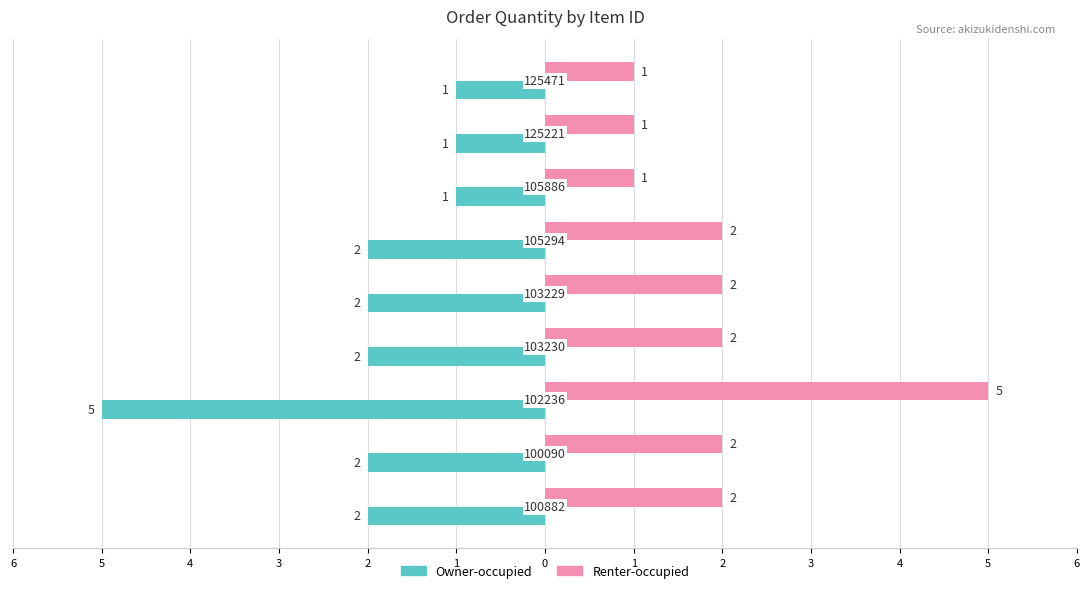

What are all the series names shown in the legend?

Owner-occupied, Renter-occupied